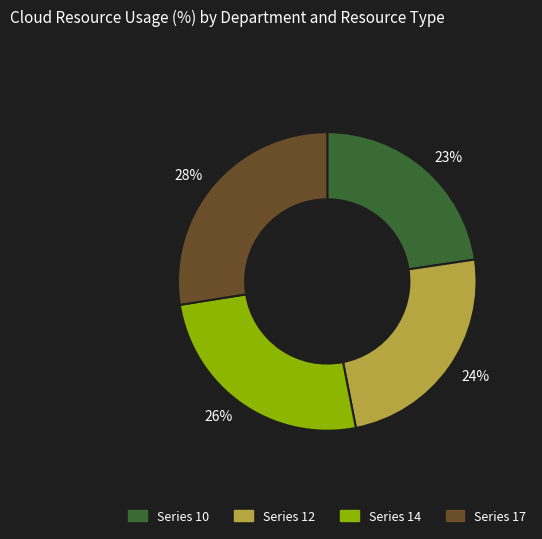

Does any single category account for the majority?

No